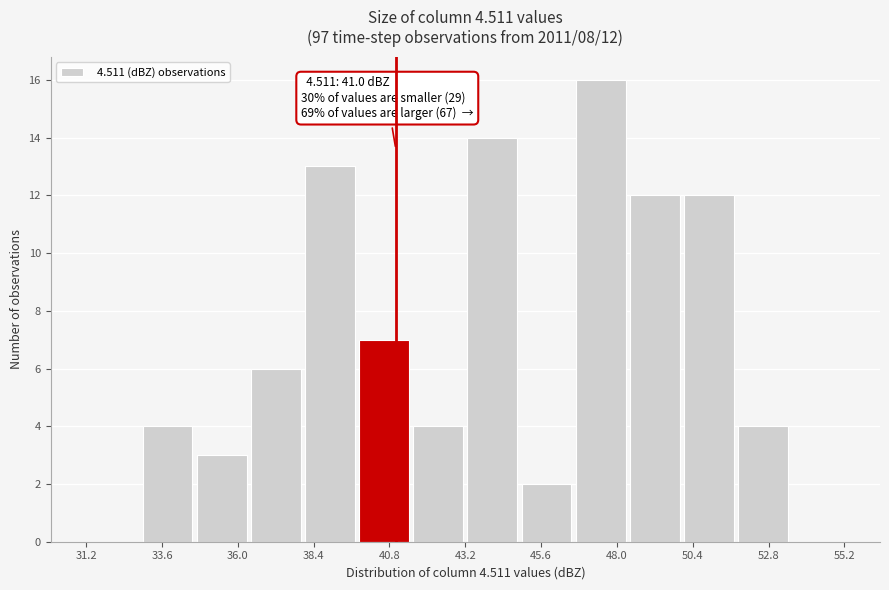

Read against the x-axis, roughly where is the centre of the tallest bar?

47.5